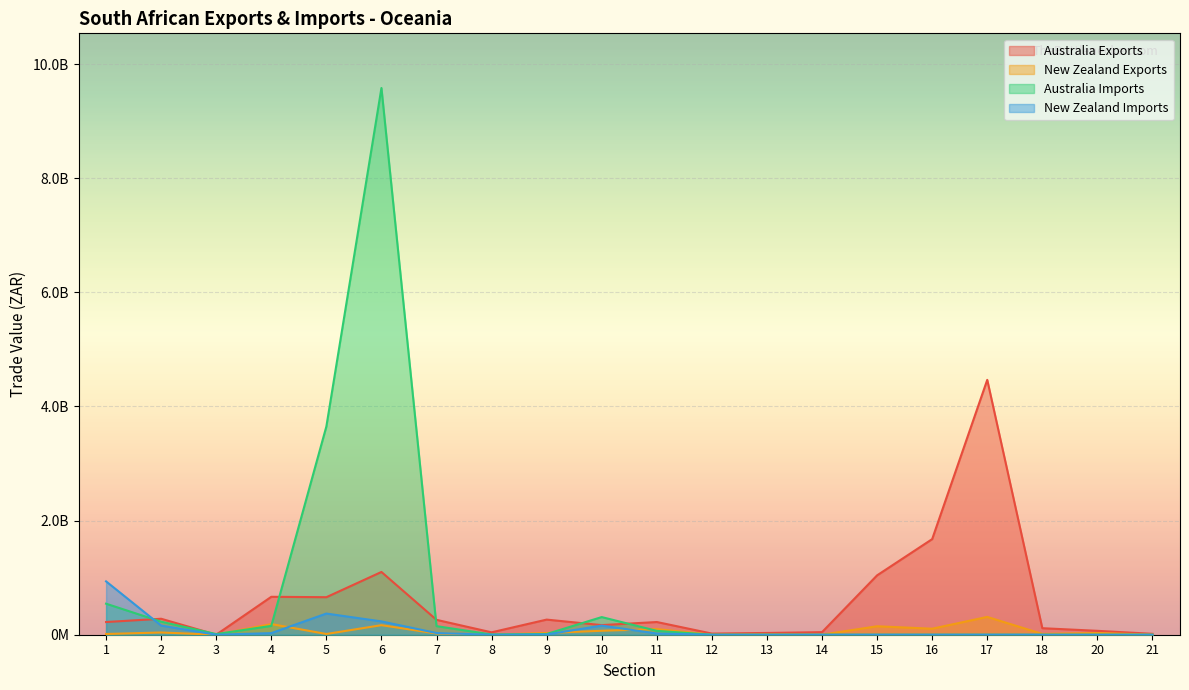

What is the value of the Australia Exports point at the 5th from the left?

657474435